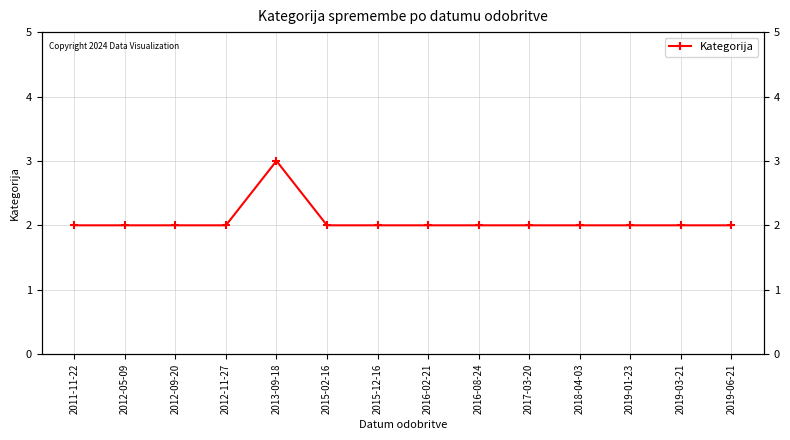

True or false: the data shows 4 at 2013-09-18.

False